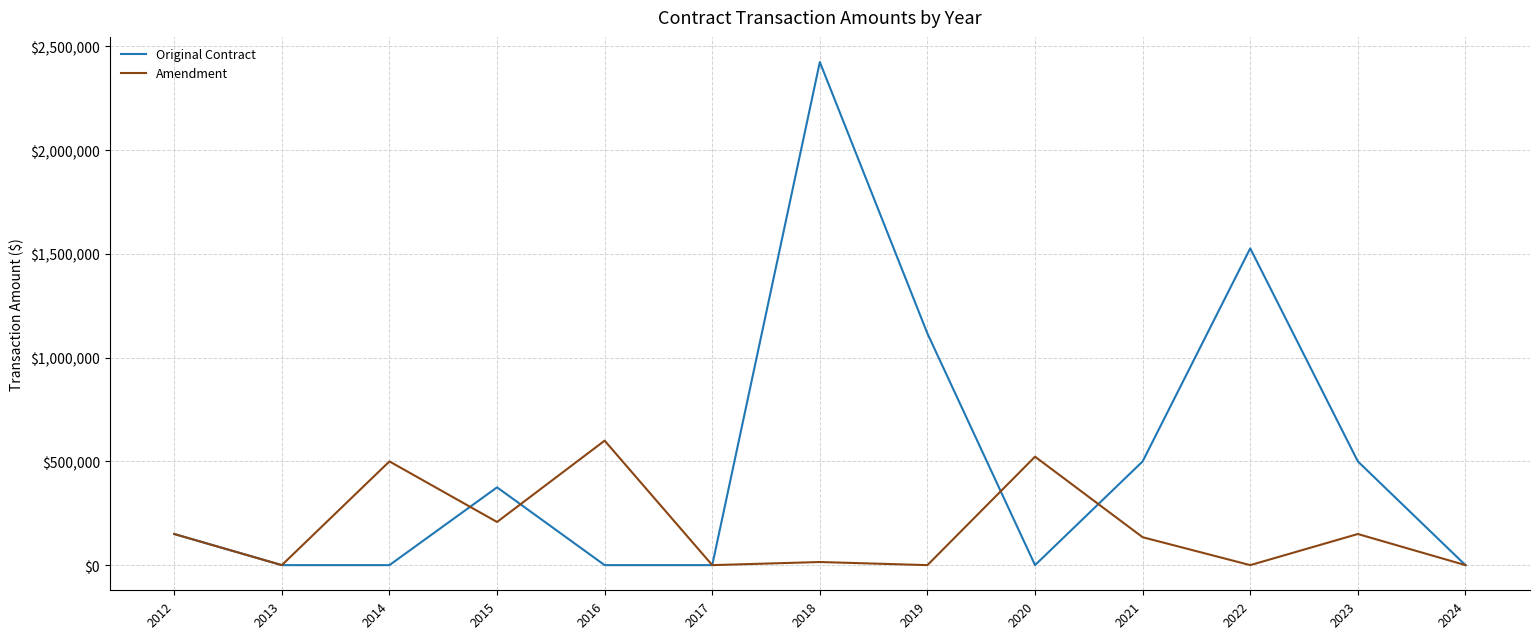

Which series has the largest range (max minus min)?

Original Contract